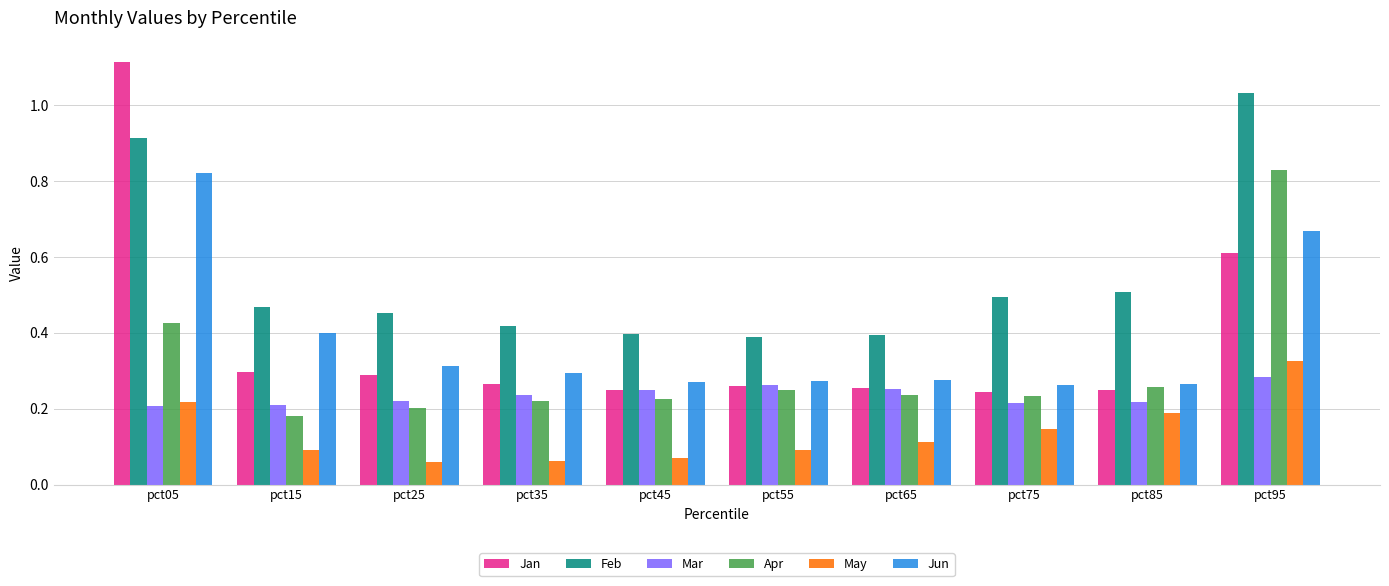

What is the total value across all series at pct15?

1.6